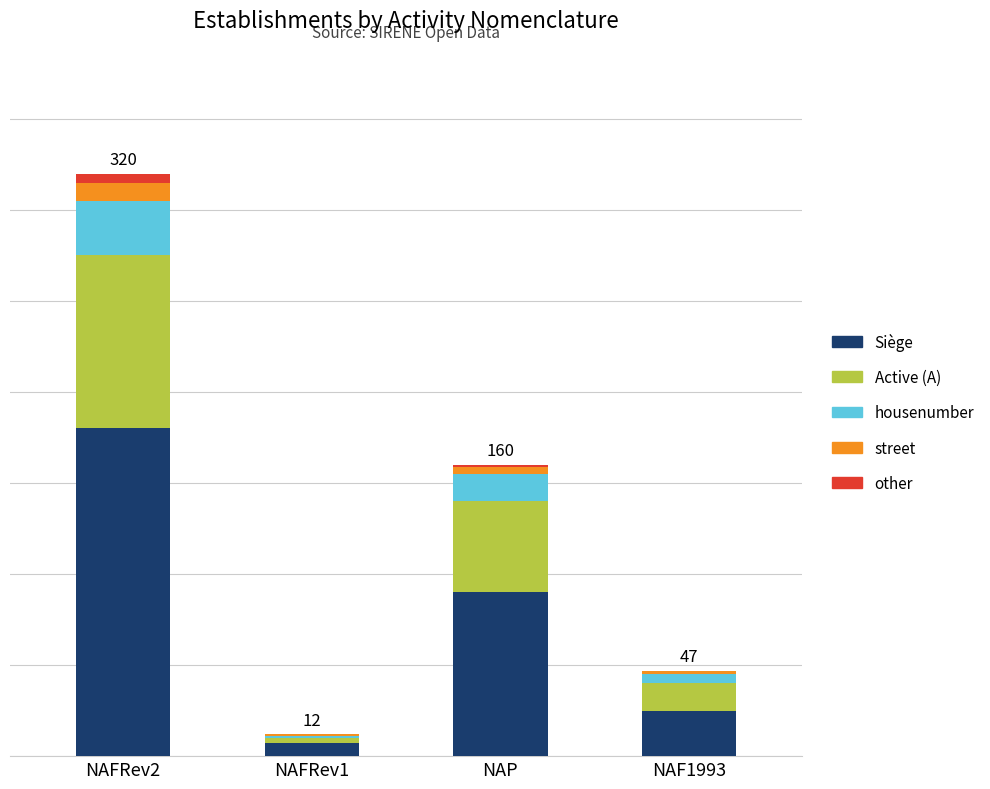

True or false: Siège has a value of 13 at NAF1993.

False